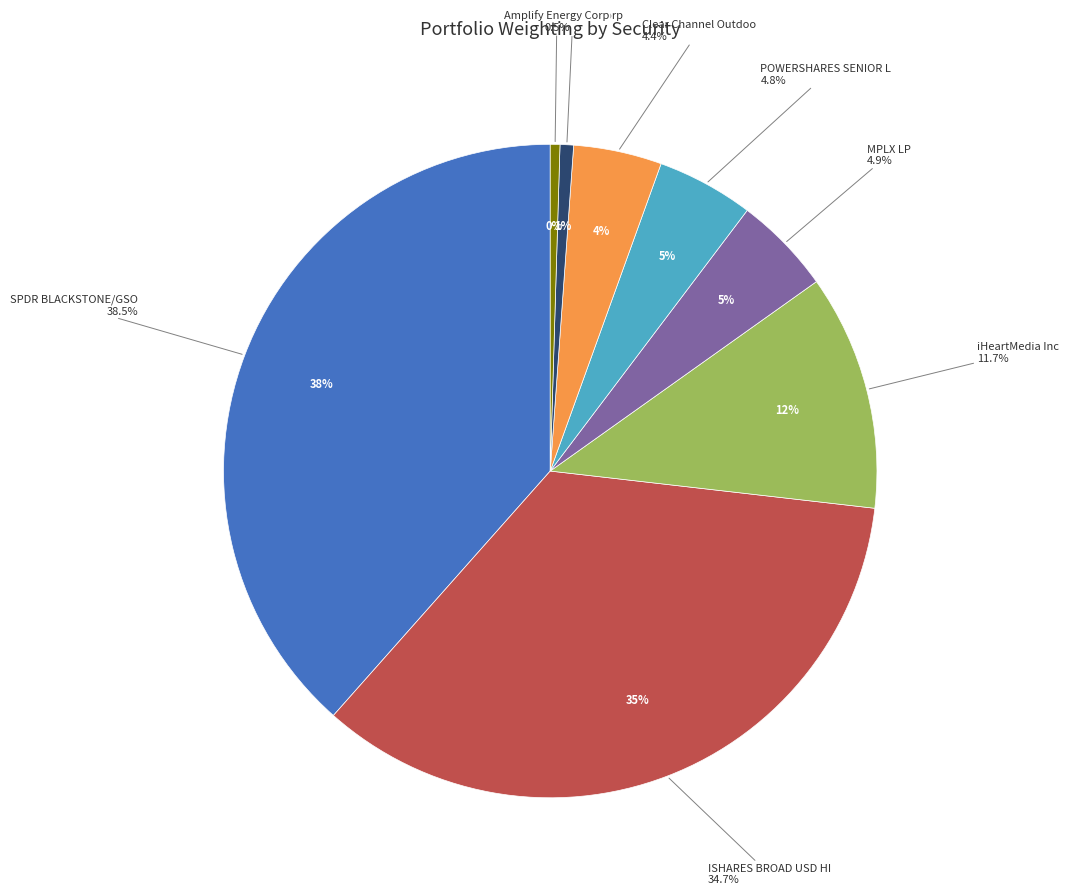

To the nearest percent, what is the combined percentage of DISH Network Corp and Clear Channel Outdoo?

5%